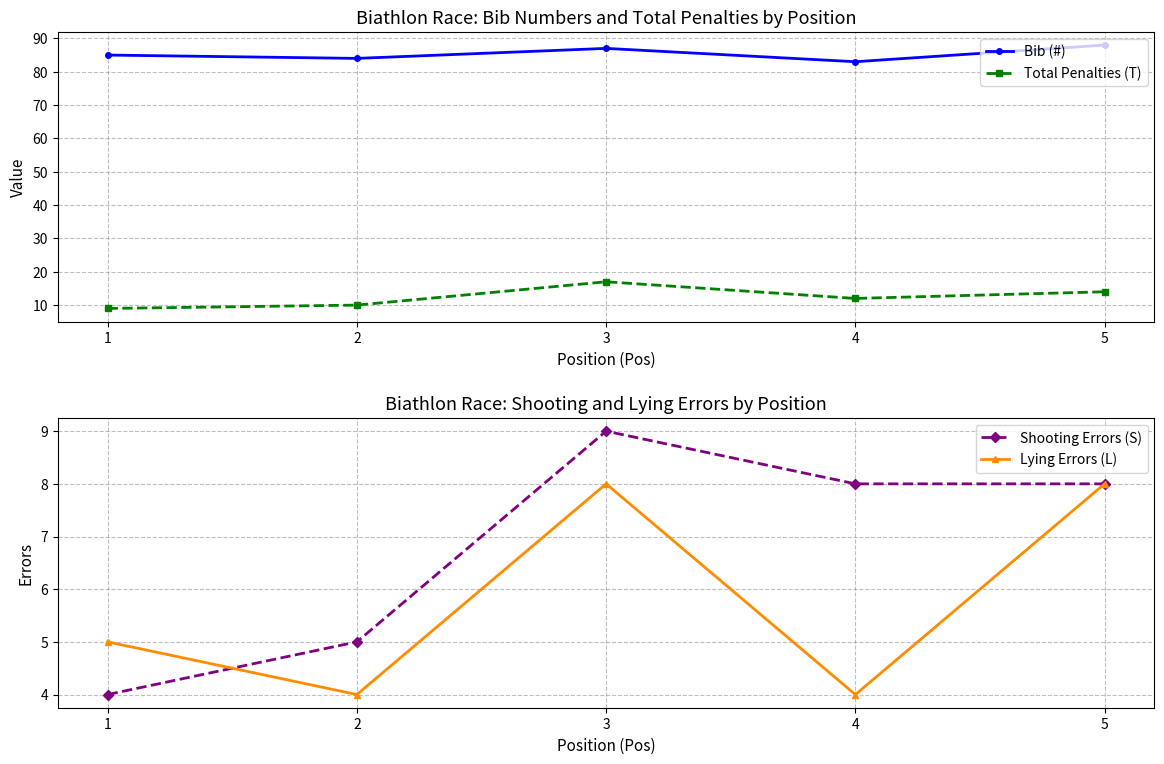

True or false: Lying Errors (L) has more than 0 interior local peaks.

True